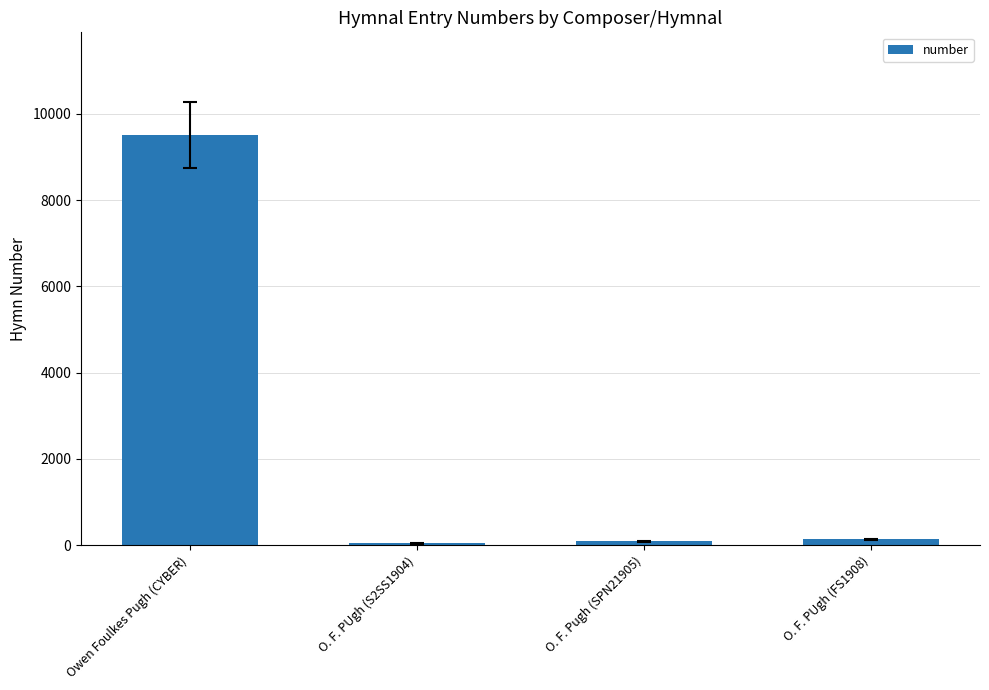

What is the label of the 2nd bar from the right?

O. F. Pugh (SPN21905)